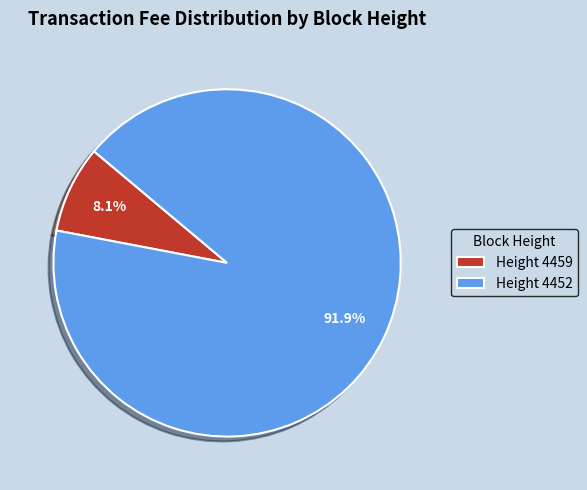

What is the largest slice in the pie chart?

Height 4452